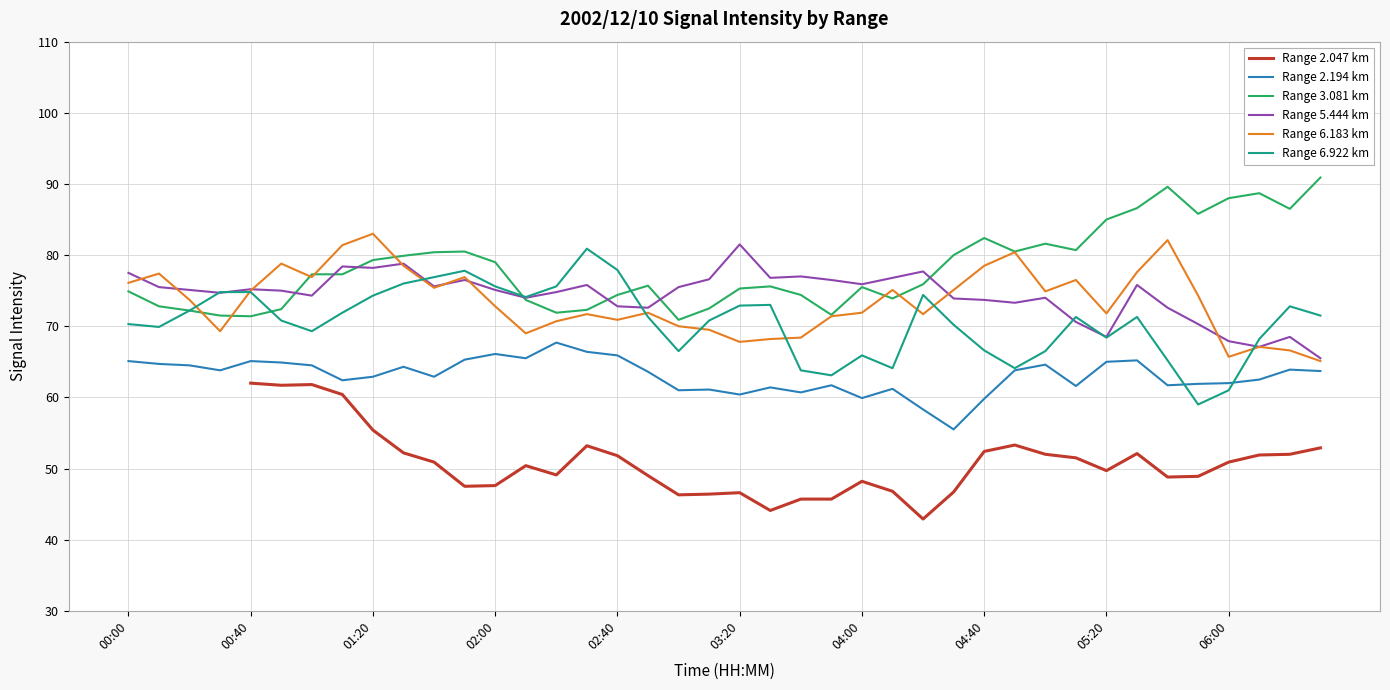

What is the highest value of the Range 5.444 km series?

81.5